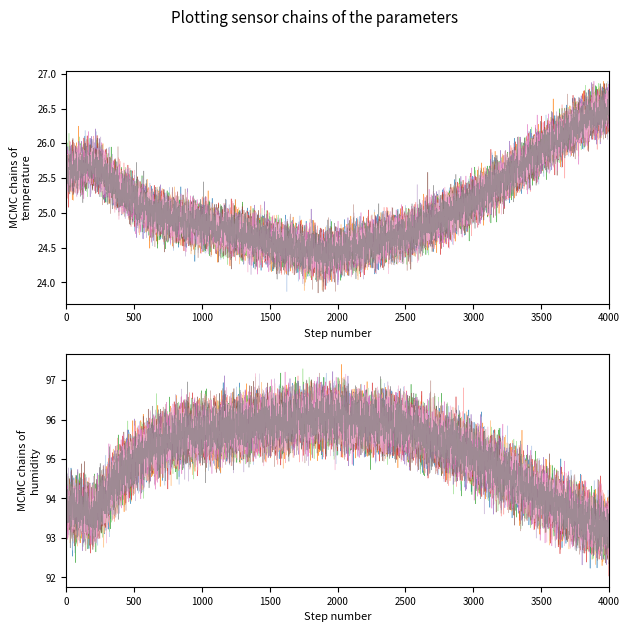

Reading right to left, transcribe all the data shown in this chart.

temperature: 19=26.5	18=26.3	17=26.0	16=25.7	15=25.4	14=25.1	13=24.9	12=24.7	11=24.6	10=24.5	9=24.4	8=24.5	7=24.6	6=24.7	5=24.8	4=24.9	3=25.0	2=25.3	humidity=25.7	temperature=25.6
humidity: 19=93.2	18=93.5	17=93.9	16=94.3	15=94.8	14=95.2	13=95.5	12=95.8	11=95.9	10=96.0	9=96.1	8=96.0	7=95.9	6=95.8	5=95.7	4=95.6	3=95.3	2=94.7	humidity=93.6	temperature=93.8